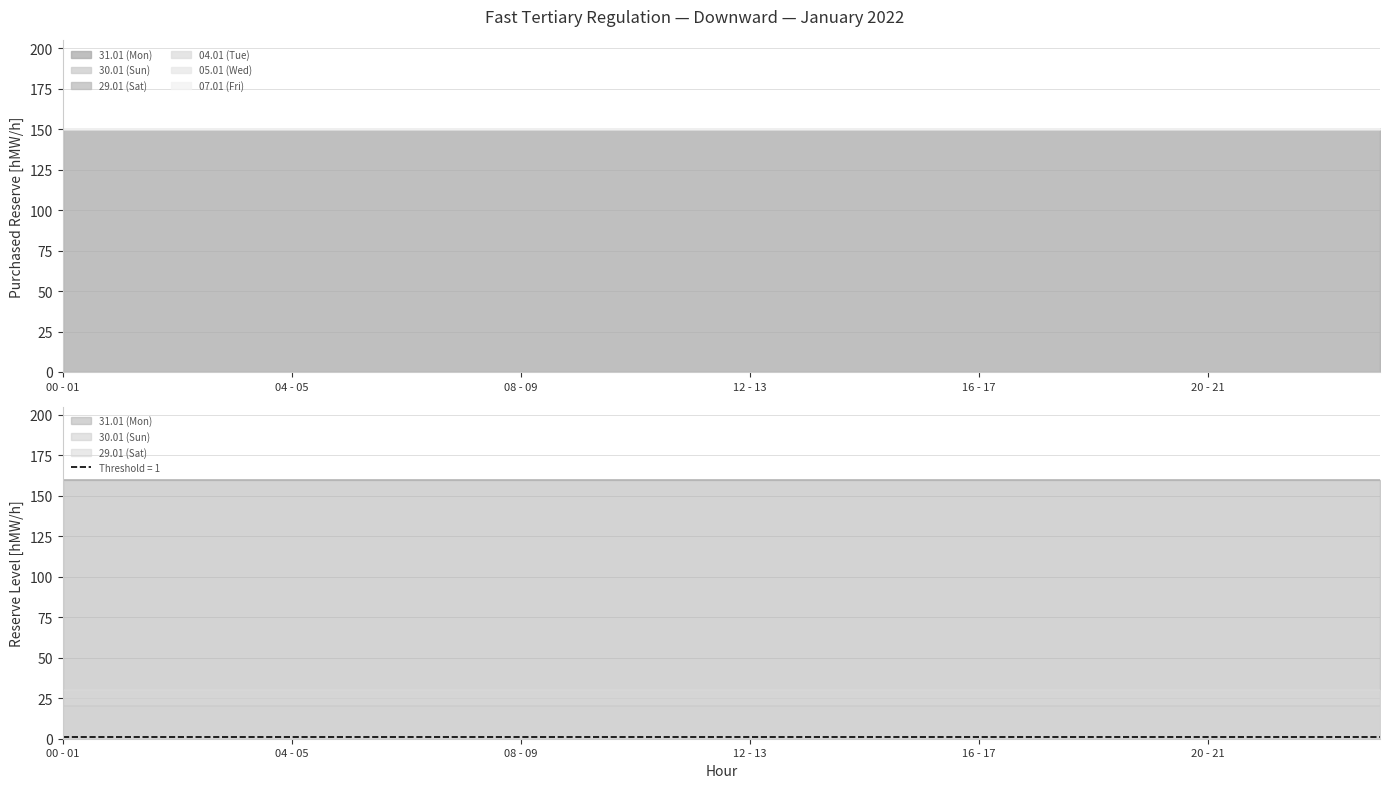

At which category is the sum across all series the highest?

00 - 01